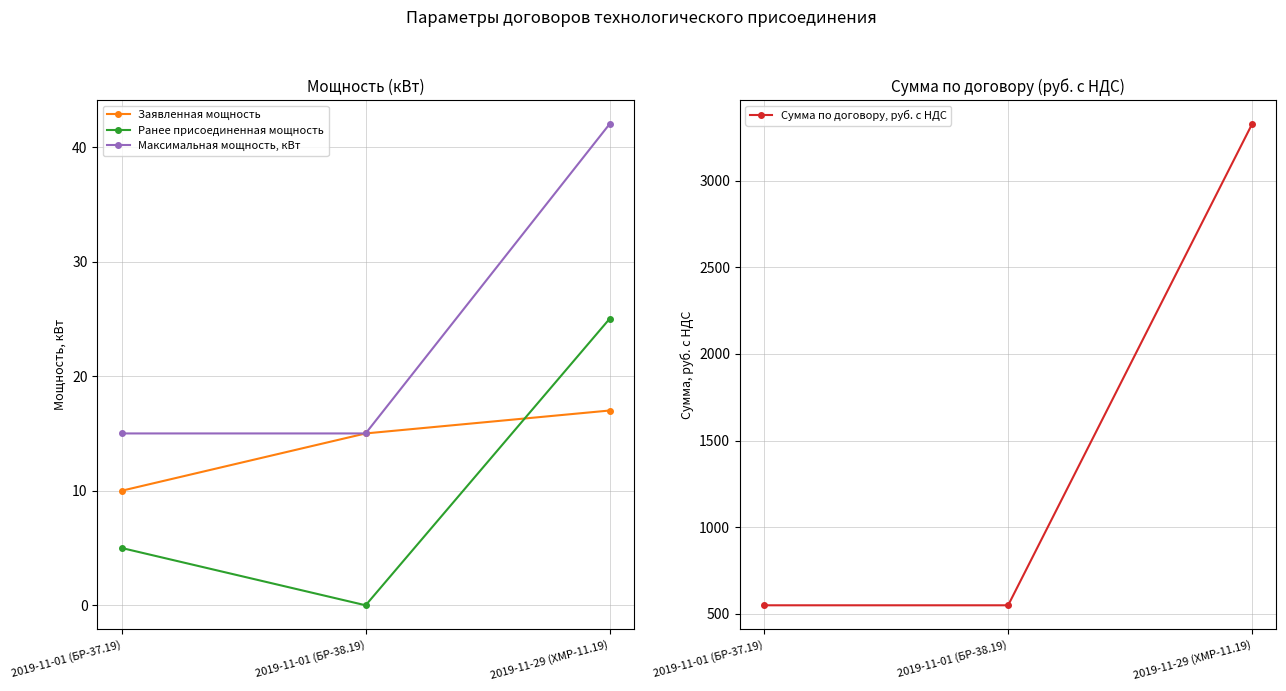

What is the difference between the maximum and minimum values in the Сумма по договору, руб. с НДС series?

2776.4